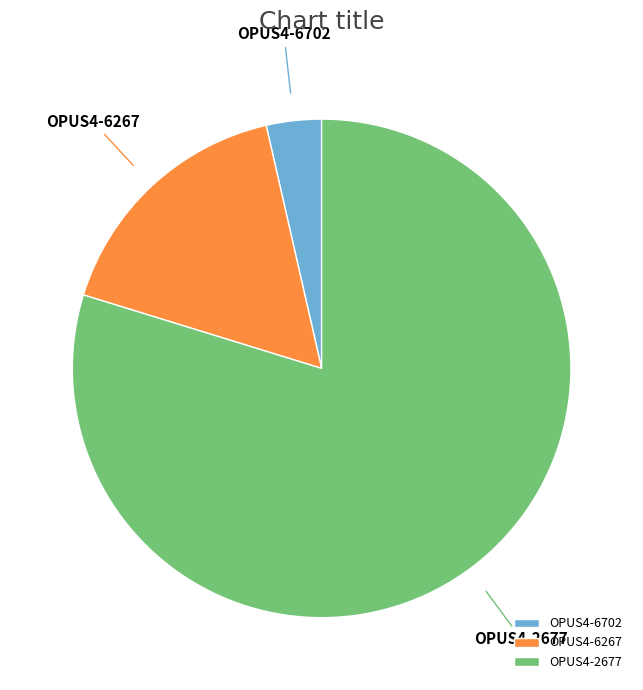

What is the majority slice?

OPUS4-2677